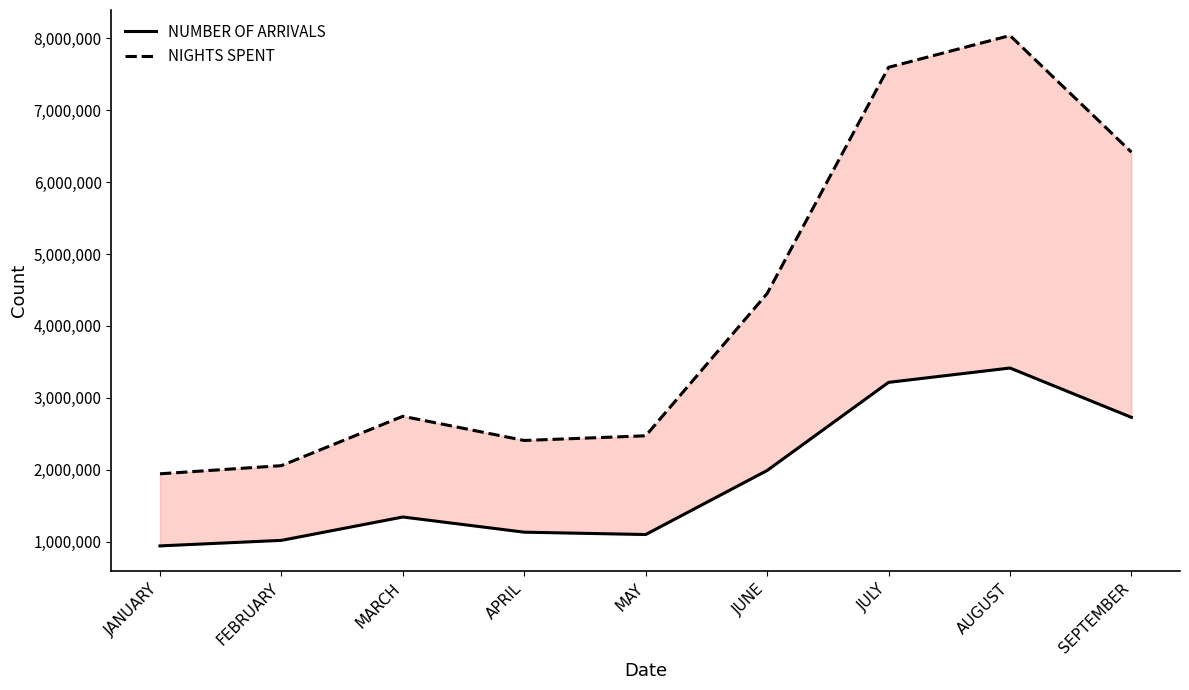

Does the chart have visible grid lines?

No